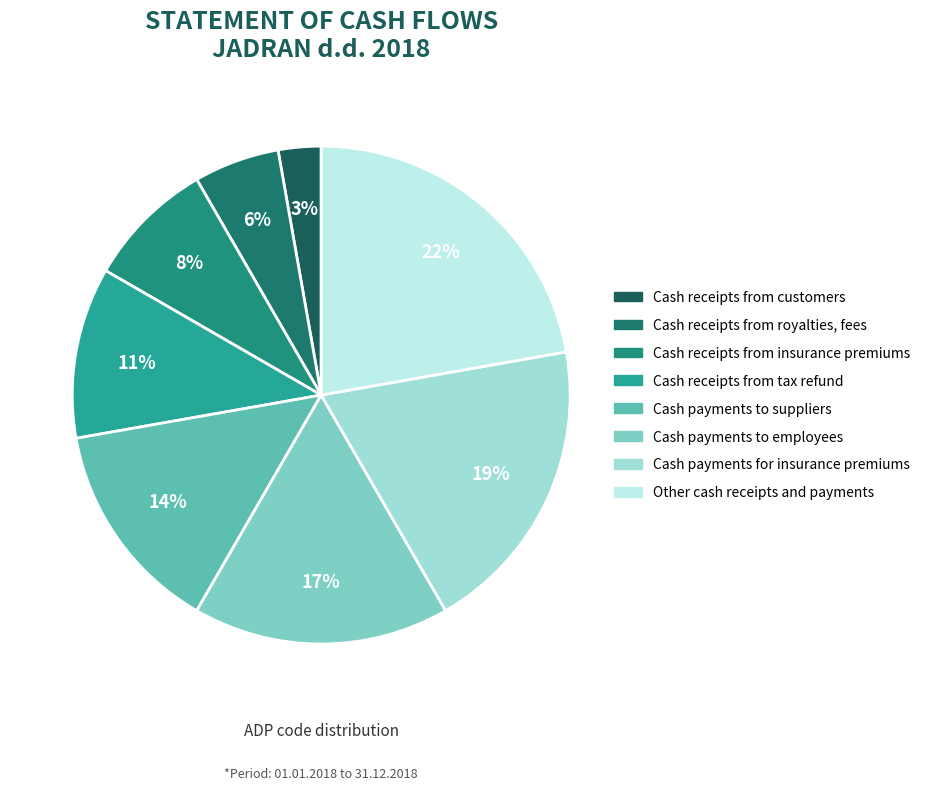

To the nearest percent, what is the average slice percentage?

12%